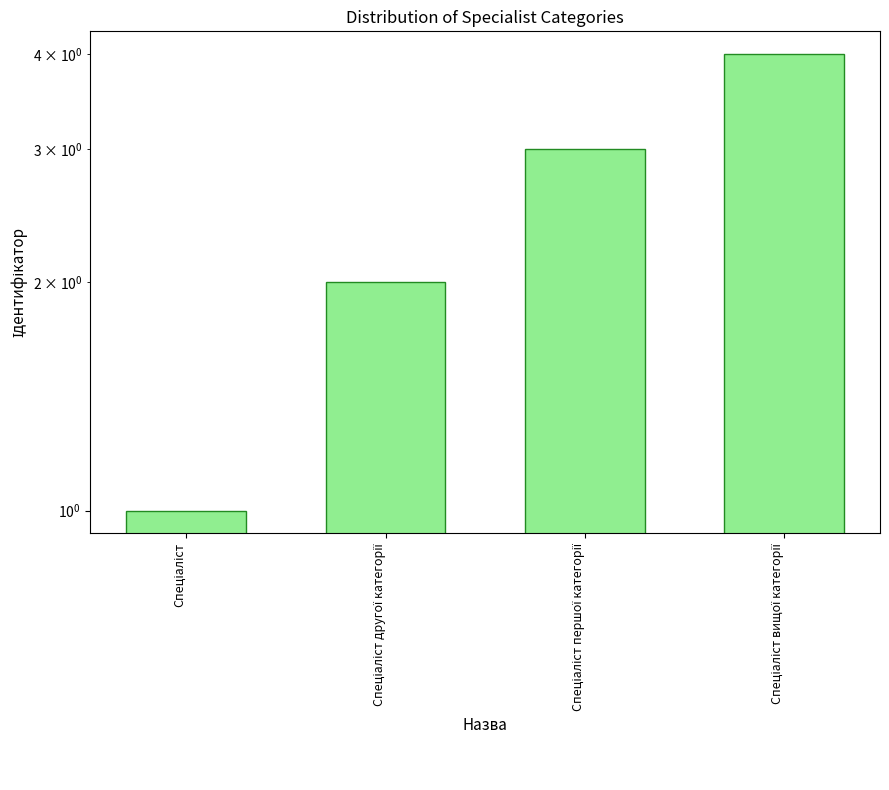

Count the number of values greater than 3.

1